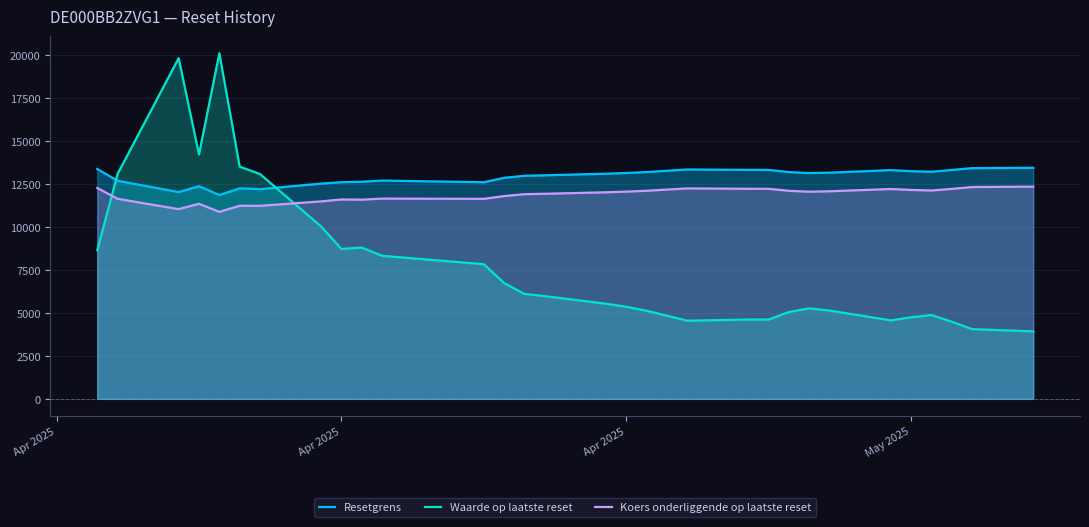

The Koers onderliggende op laatste reset series shows 17911.1 at 11. True or false?

False